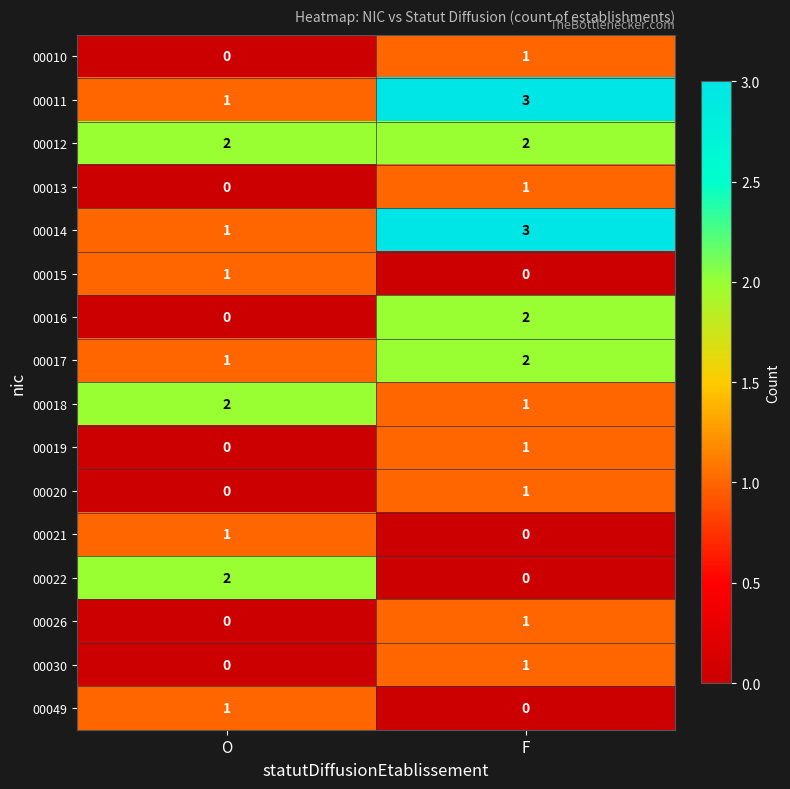

Which category has the highest value in the 00049 series?

O